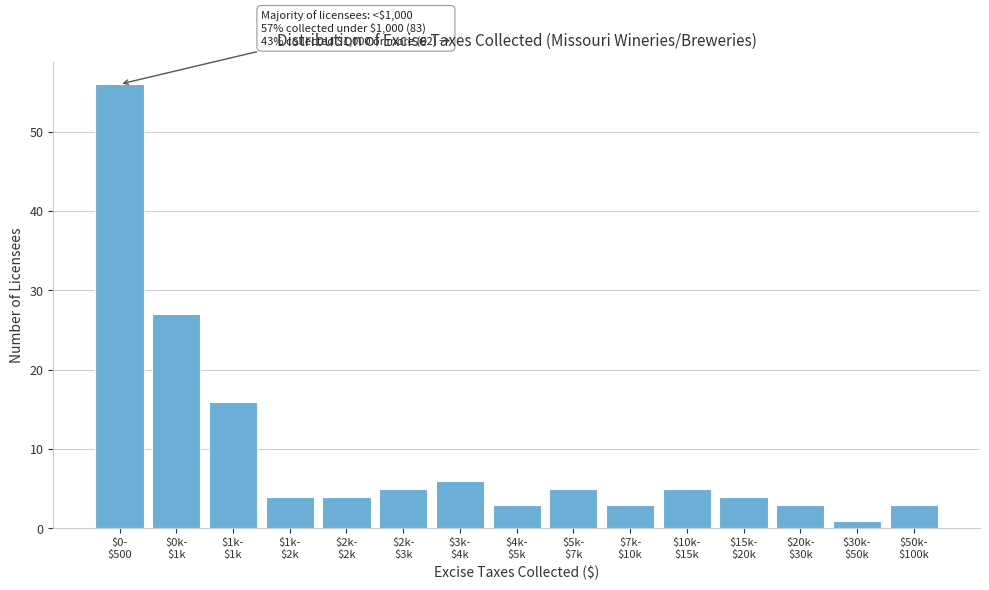

Reading left to right, extract all data points from this chart.

56	27	16	4	4	5	6	3	5	3	5	4	3	1	3